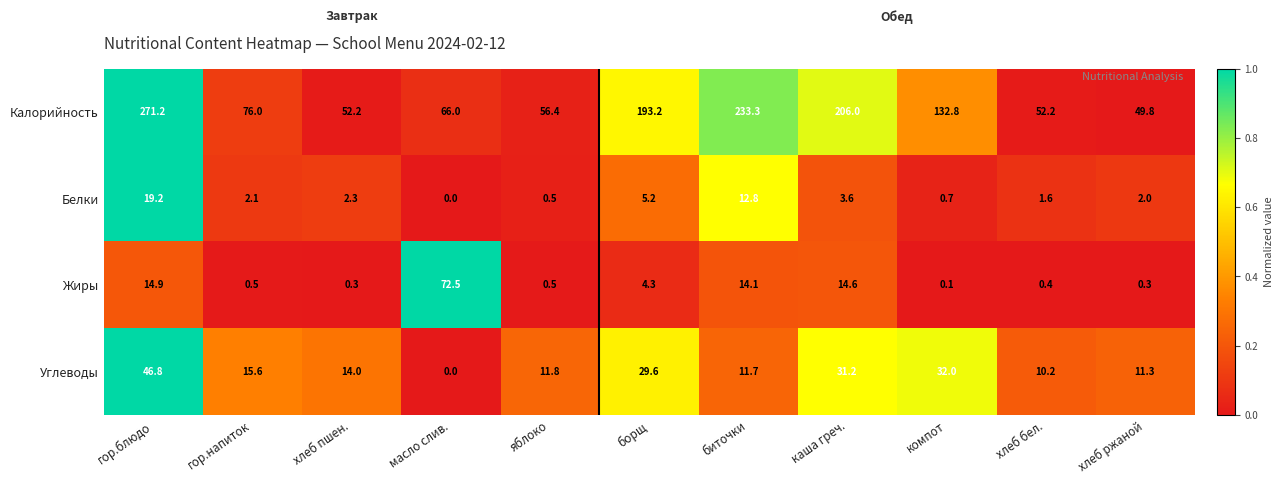

What is the total value across all series at гор.блюдо?

352.1